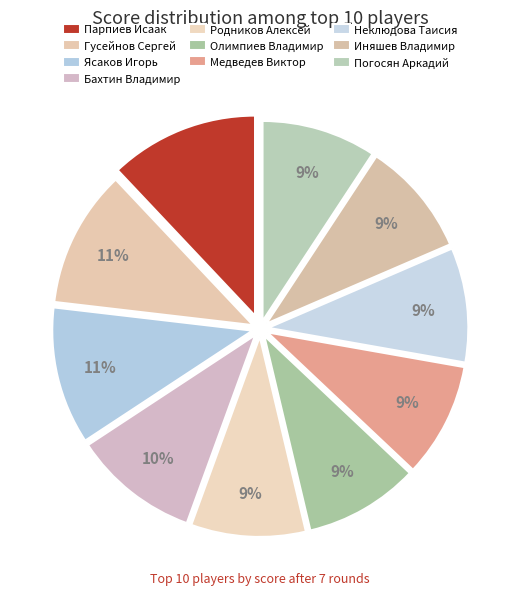

To the nearest percent, what is the difference between the Олимпиев Владимир and Бахтин Владимир slice percentages?

1%